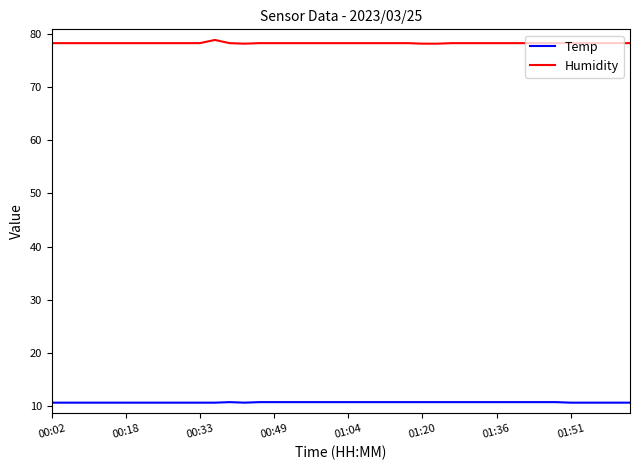

What is the greatest value displayed?

78.9